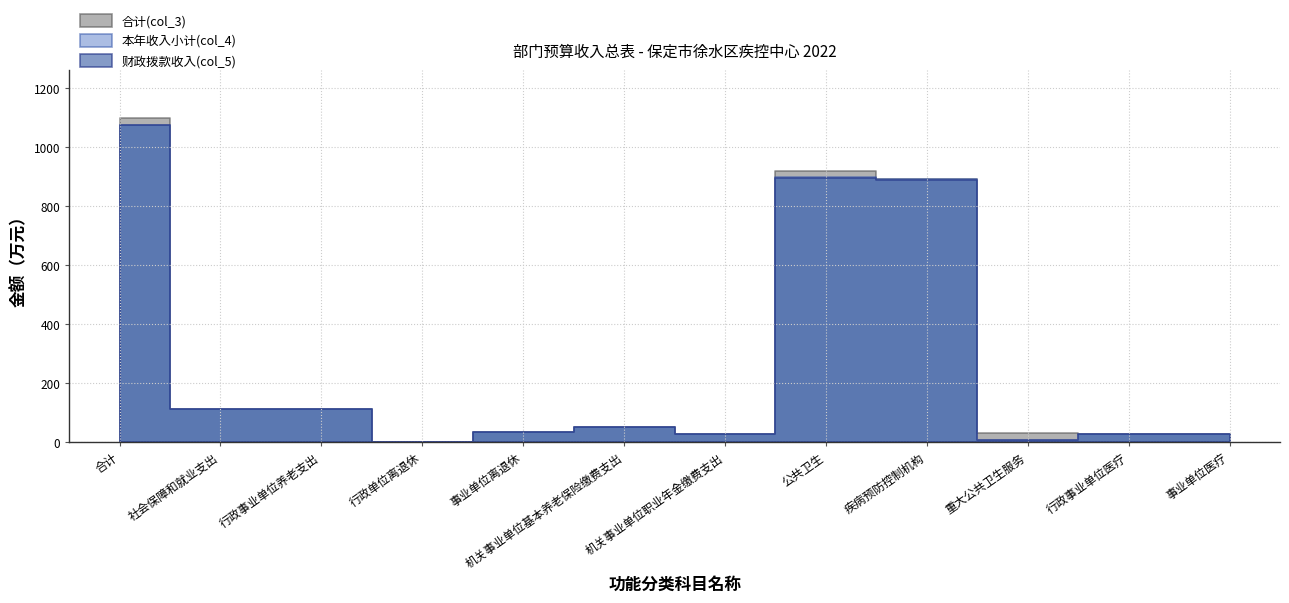

Reading left to right, list all the values displayed in this chart.

合计(col_3): 合计=1096.4	社会保障和就业支出=111.2	行政事业单位养老支出=111.2	行政单位离退休=0.0	事业单位离退休=34.9	机关事业单位基本养老保险缴费支出=50.8	机关事业单位职业年金缴费支出=25.5	公共卫生=918.8	疾病预防控制机构=889.2	重大公共卫生服务=29.6	行政事业单位医疗=28.3	事业单位医疗=28.3
本年收入小计(col_4): 合计=1074.8	社会保障和就业支出=111.2	行政事业单位养老支出=111.2	行政单位离退休=0.0	事业单位离退休=34.9	机关事业单位基本养老保险缴费支出=50.8	机关事业单位职业年金缴费支出=25.5	公共卫生=897.2	疾病预防控制机构=889.2	重大公共卫生服务=8.0	行政事业单位医疗=28.3	事业单位医疗=28.3
财政拨款收入(col_5): 合计=1073.3	社会保障和就业支出=111.2	行政事业单位养老支出=111.2	行政单位离退休=0.0	事业单位离退休=34.9	机关事业单位基本养老保险缴费支出=50.8	机关事业单位职业年金缴费支出=25.5	公共卫生=895.7	疾病预防控制机构=887.7	重大公共卫生服务=8.0	行政事业单位医疗=28.3	事业单位医疗=28.3